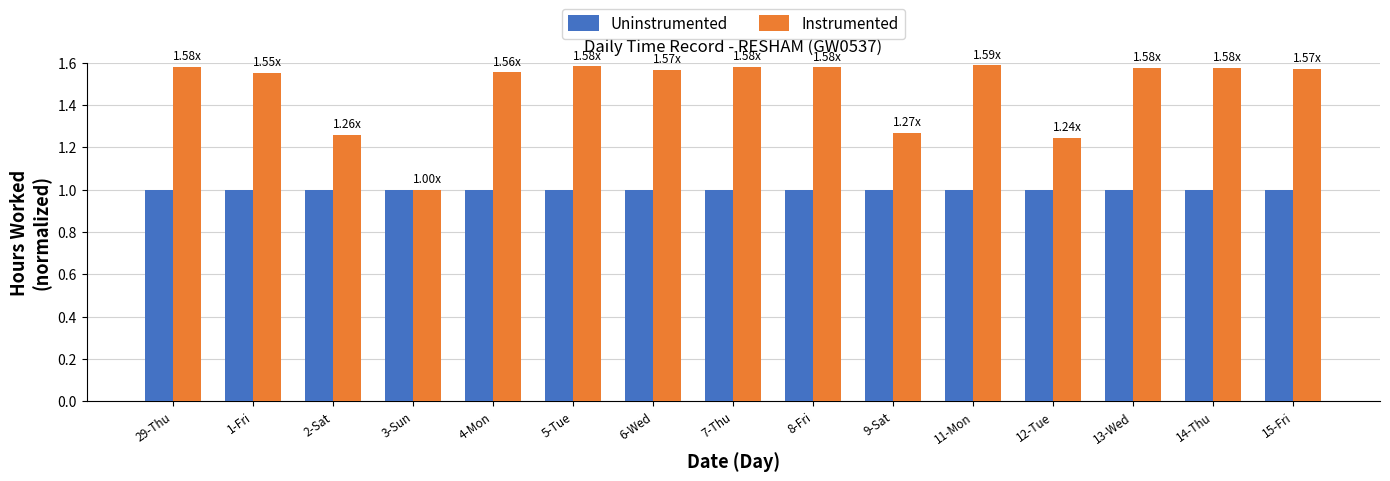

How many categories are shown in the chart?

15